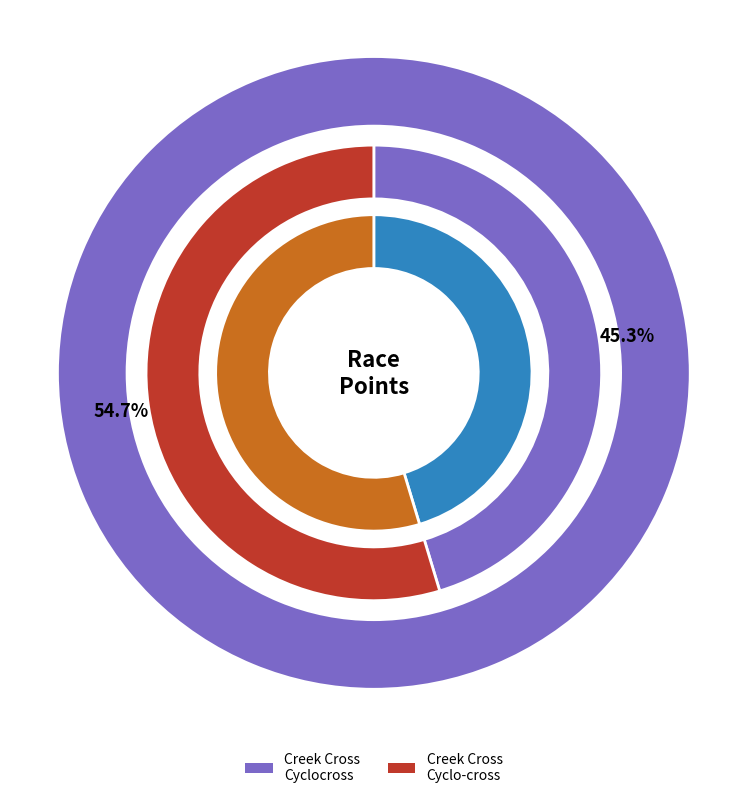

To the nearest percent, what is the average slice percentage?

50%